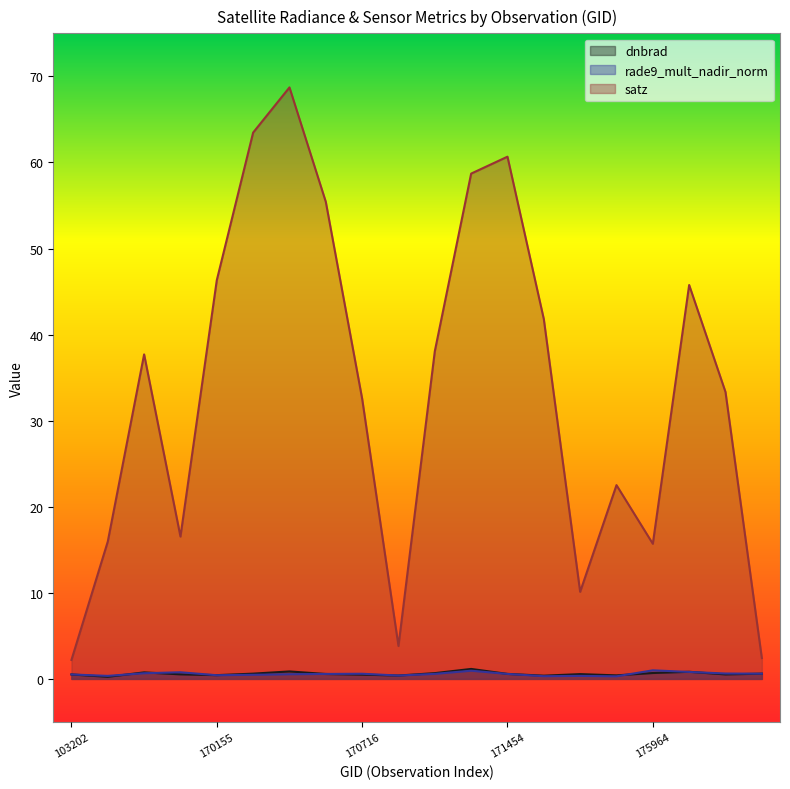

What is the value of the dnbrad point at the 5th from the left?

0.4